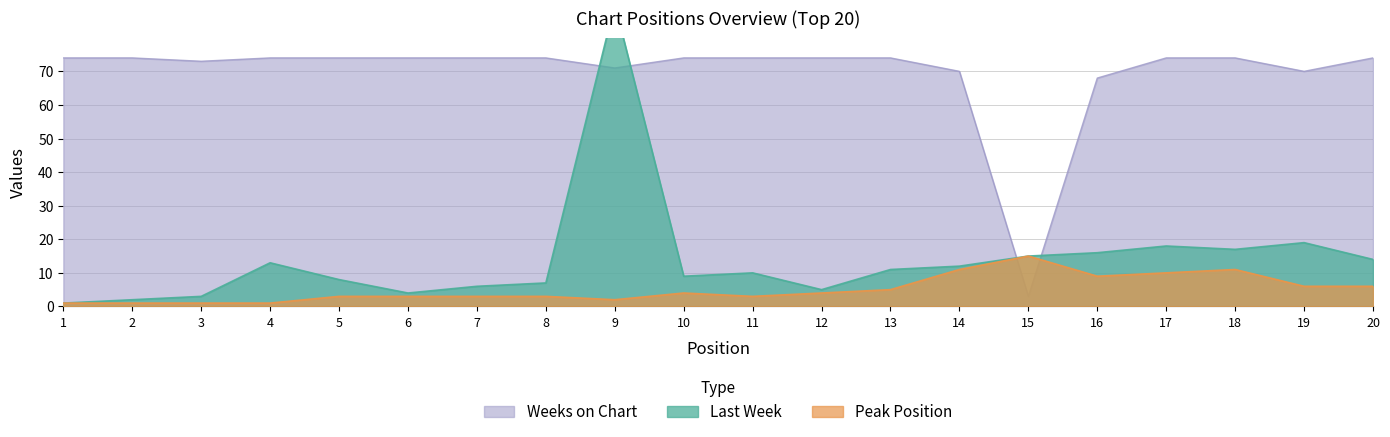

What is the total value across all series at 5?

85